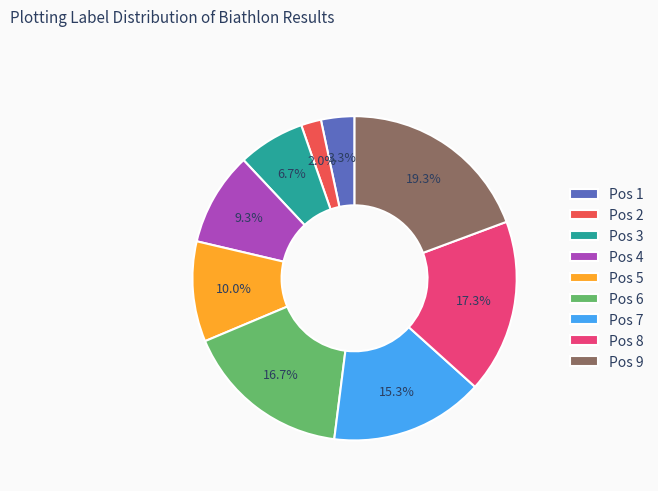

Is it true that Pos 6 is 8% of the pie?

False